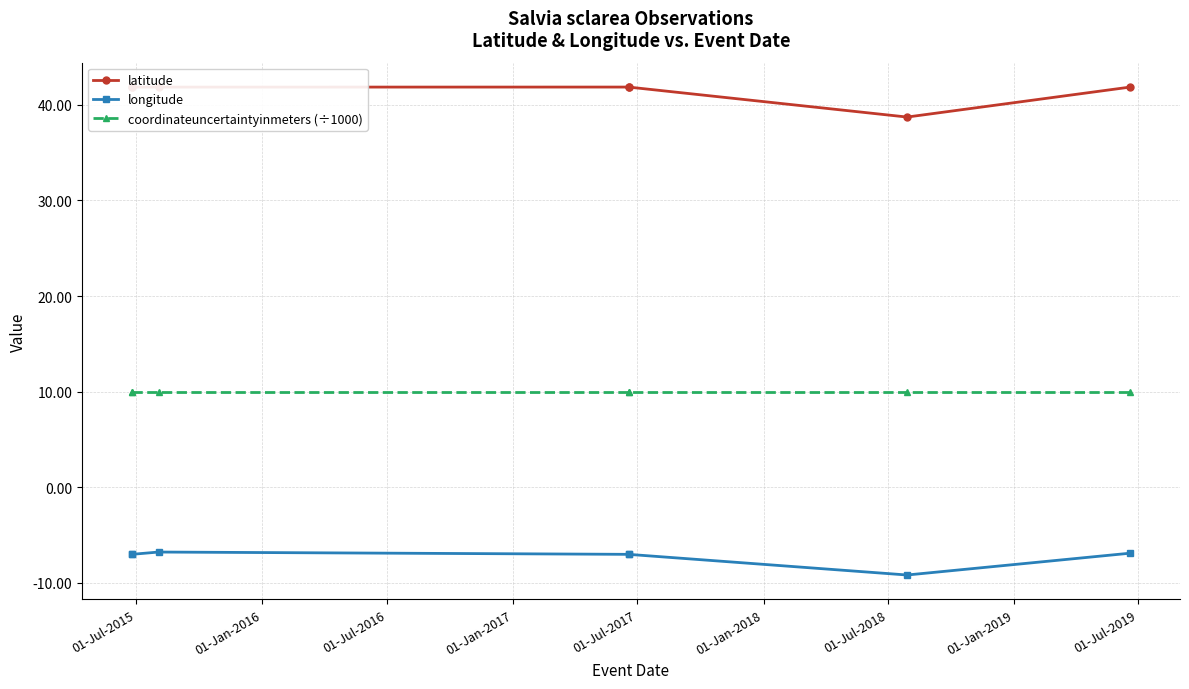

What is the difference between the second highest and minimum values in the longitude series?

2.3